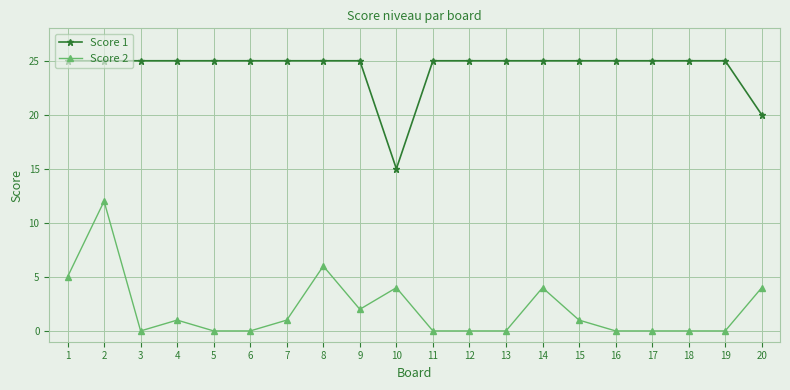

At 4, list the series in order from smallest to largest.

Score 2, Score 1